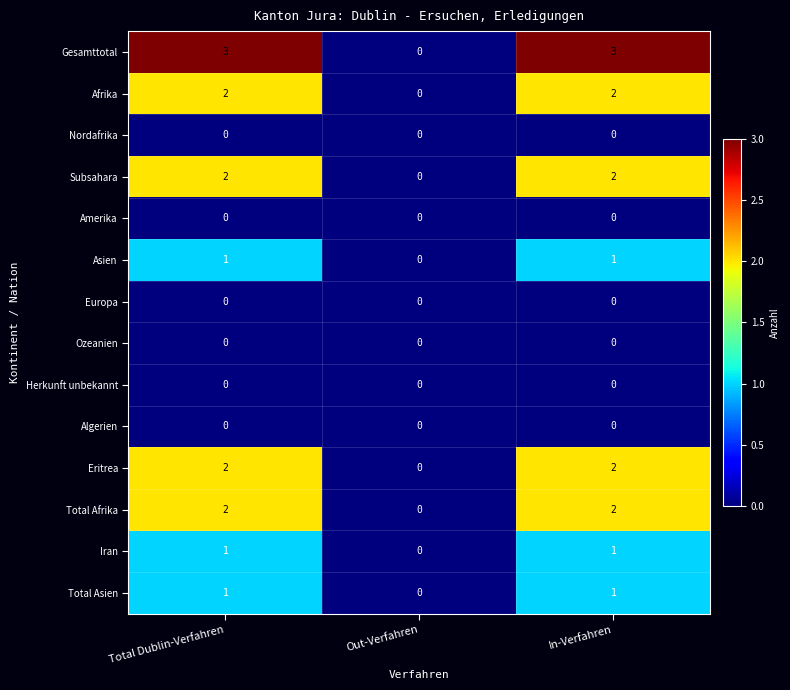

The value of Iran at Out-Verfahren is 1. True or false?

False